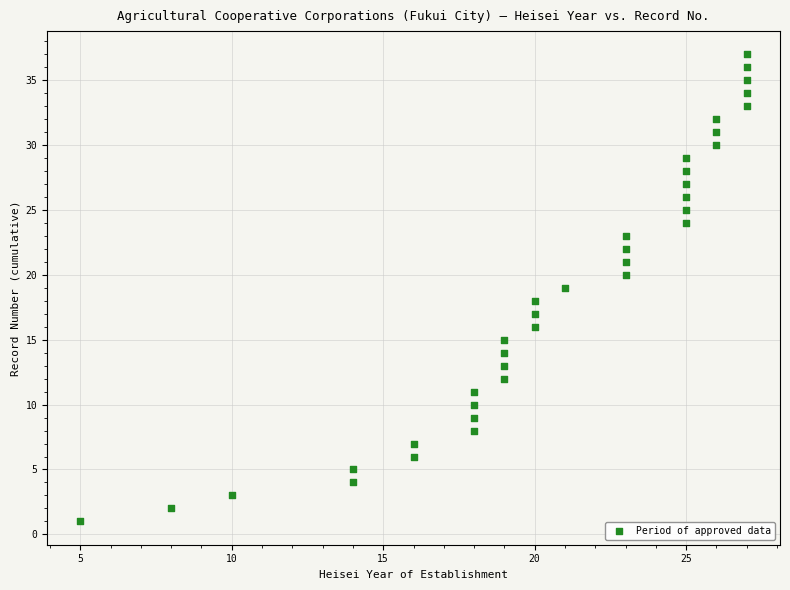

What is the range of X values (max minus min)?

22